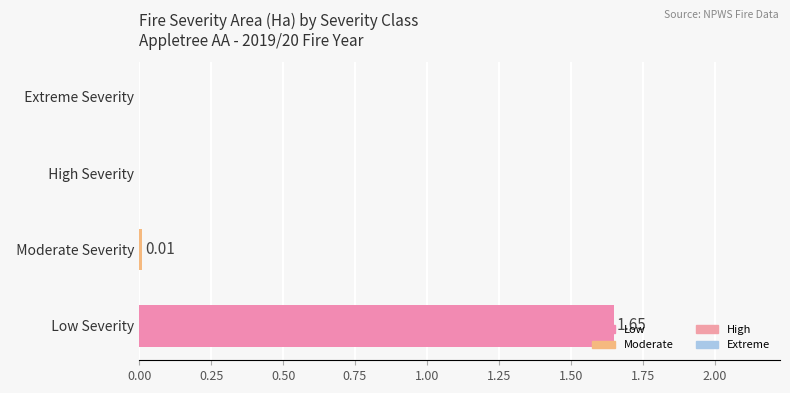

Is it true that the value at low is 2.2?

False